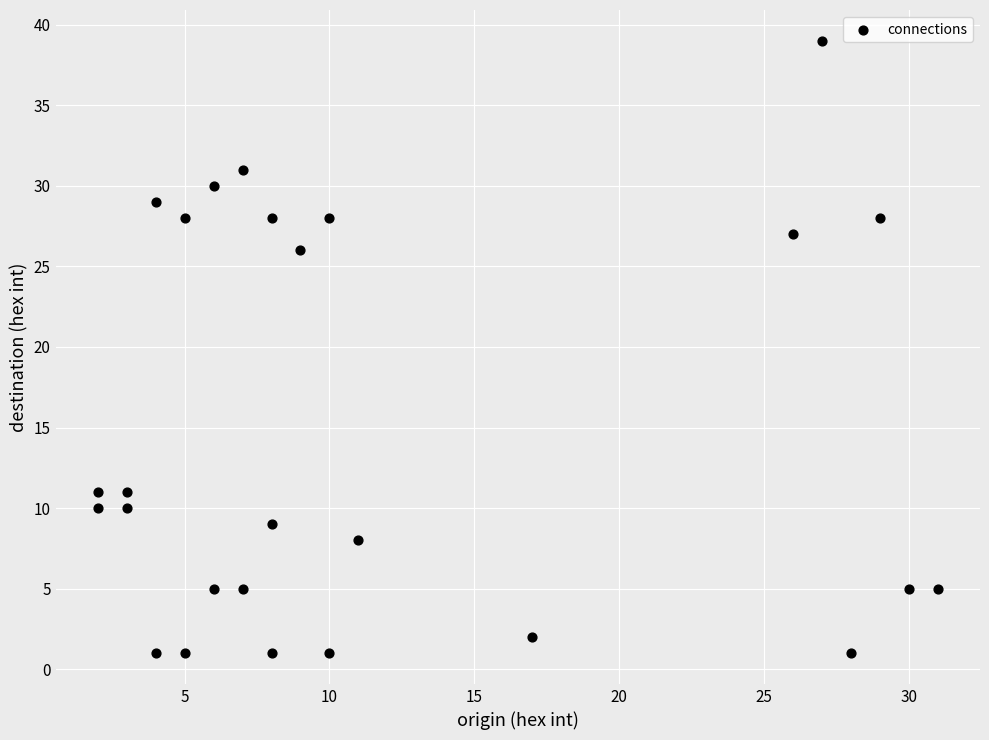

What is the range of X values (max minus min)?

29